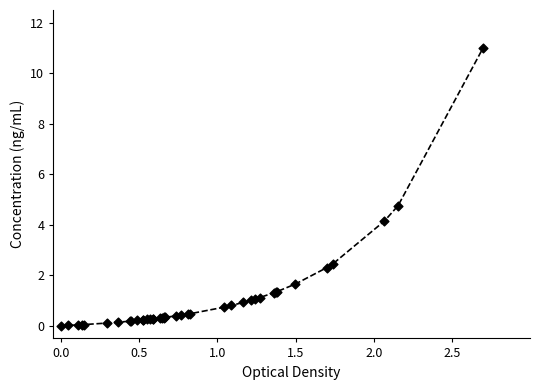

What Y value in the scatter plot is closest to 5?

4.8